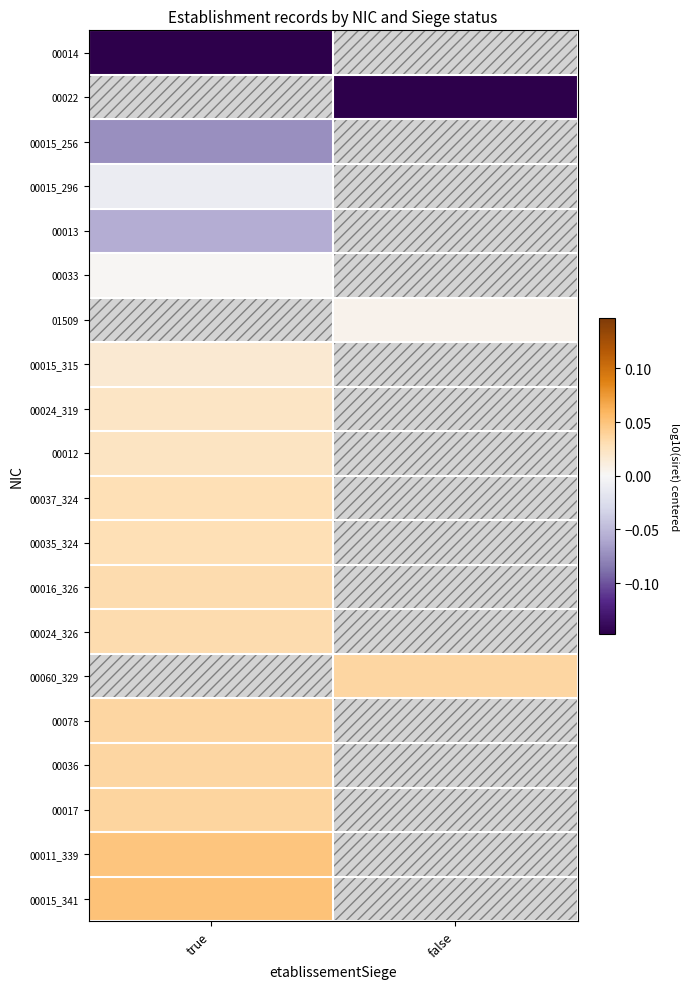

Rank the series by their maximum value, from highest to lowest.

00022, 00015_341, 00011_339, 00017, 00036, 00024_326, 00060_329, 00078, 00016_326, 00035_324, 00037_324, 00012, 00024_319, 00033, 00015_296, 00015_256, 00014, 01509, 00015_315, 00013